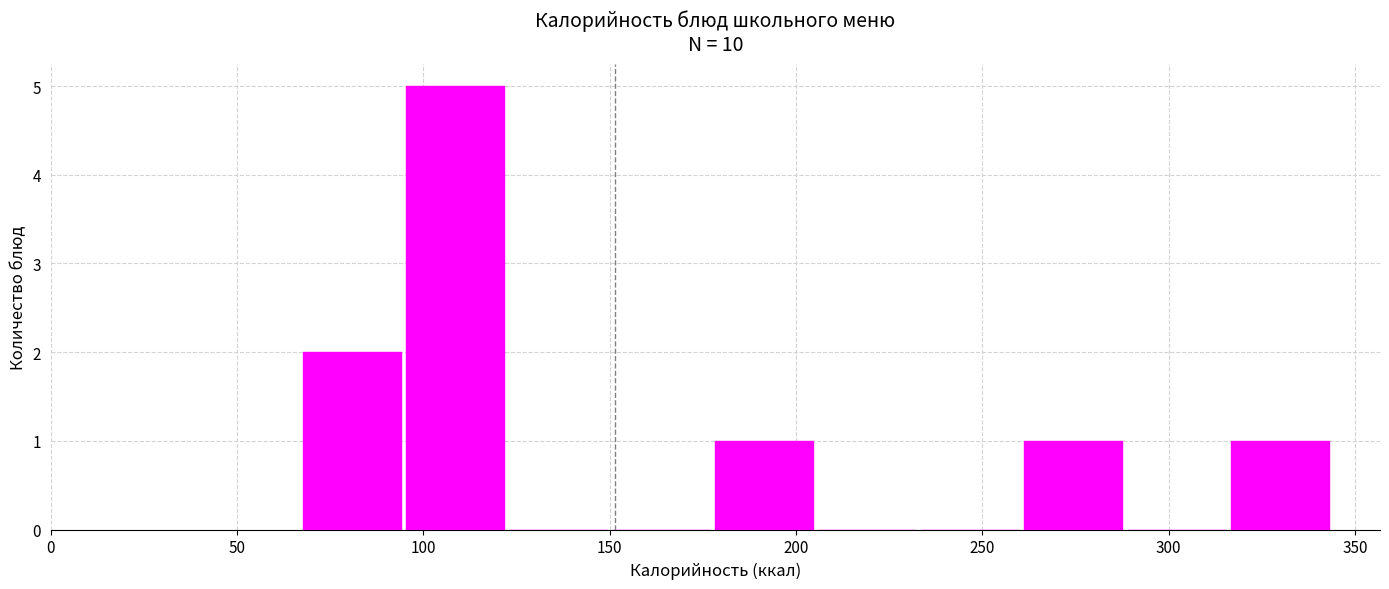

Reading left to right, list every bar in this chart as the range it spans on the x-axis followed by its height. Neither the bar edges nor the heights are printed on the chart, so give them approximately, as read against the axes.

65 to 95: 2
95 to 120: 5
120 to 150: 0
150 to 180: 0
180 to 205: 1
205 to 235: 0
235 to 260: 0
260 to 290: 1
290 to 315: 0
315 to 345: 1